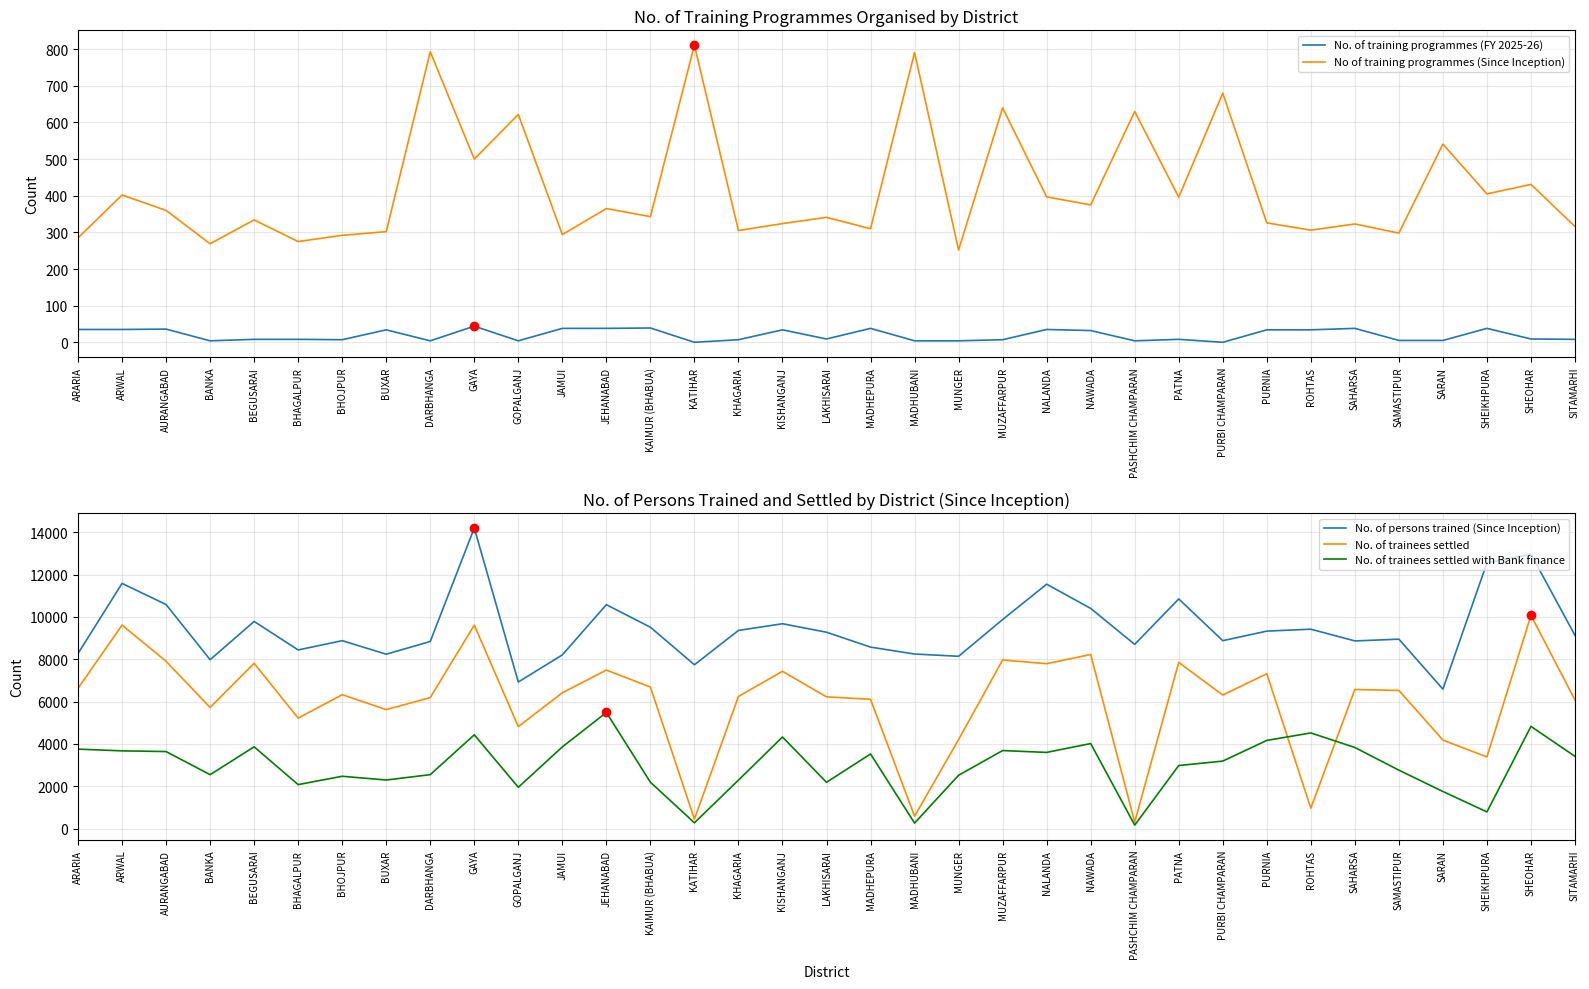

Which series reaches the minimum Y coordinate?

No. of training programmes (FY 2025-26)